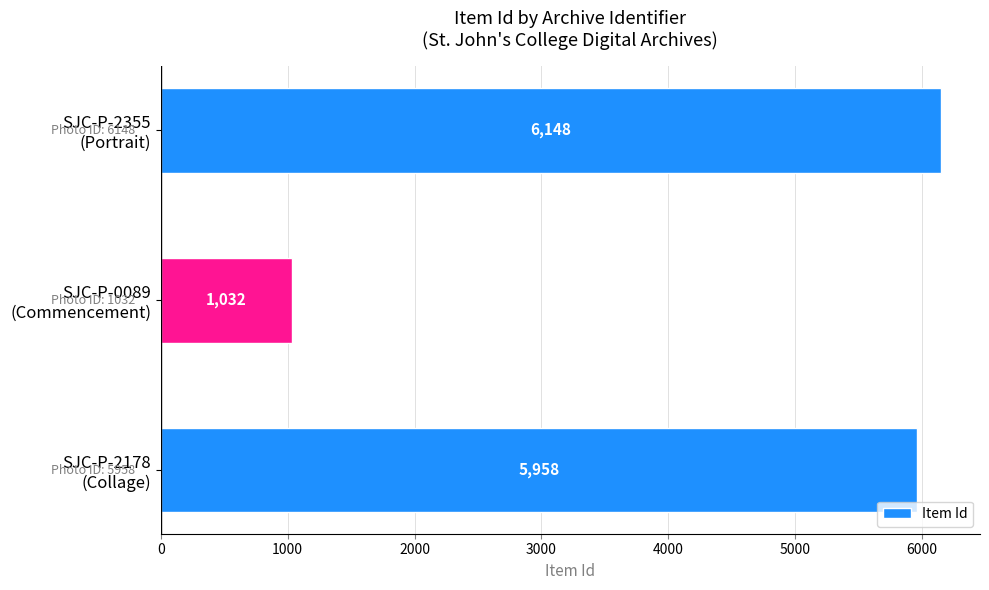

Rank the categories by value from lowest to highest.

SJC-P-0089
(Commencement), SJC-P-2178
(Collage), SJC-P-2355
(Portrait)